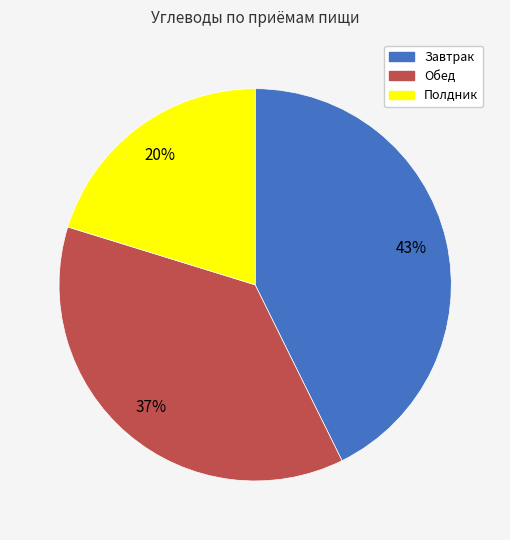

Is it true that Полдник is 30% of the pie?

False